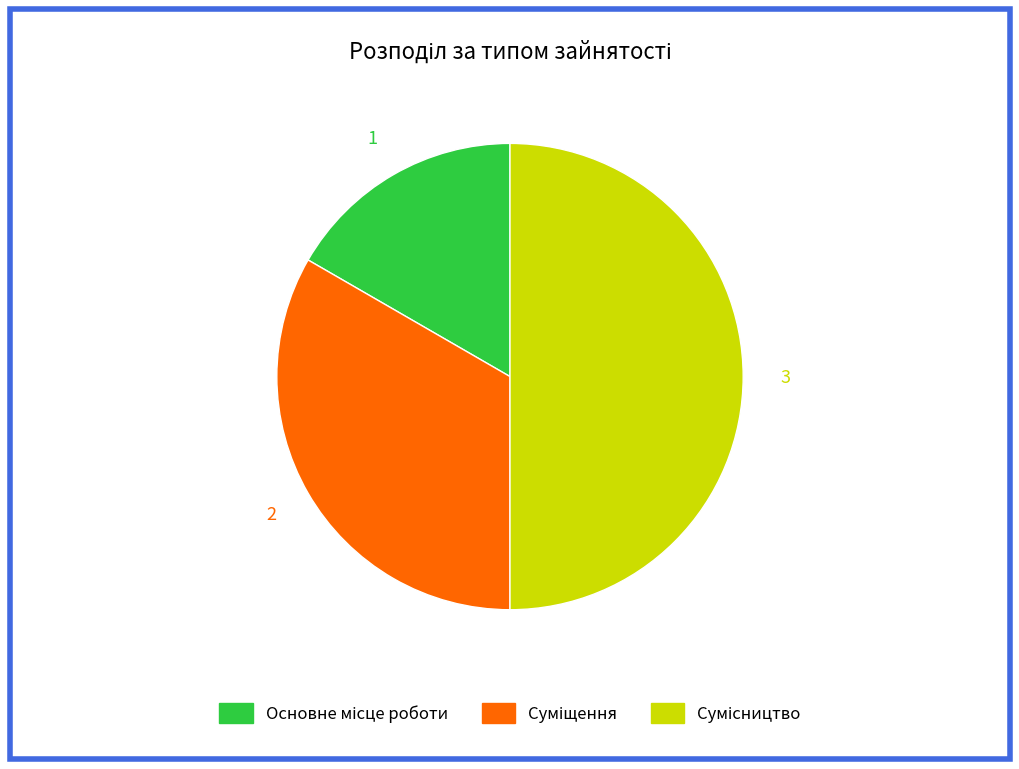

What percentage is NOT represented by Суміщення?

66.7%